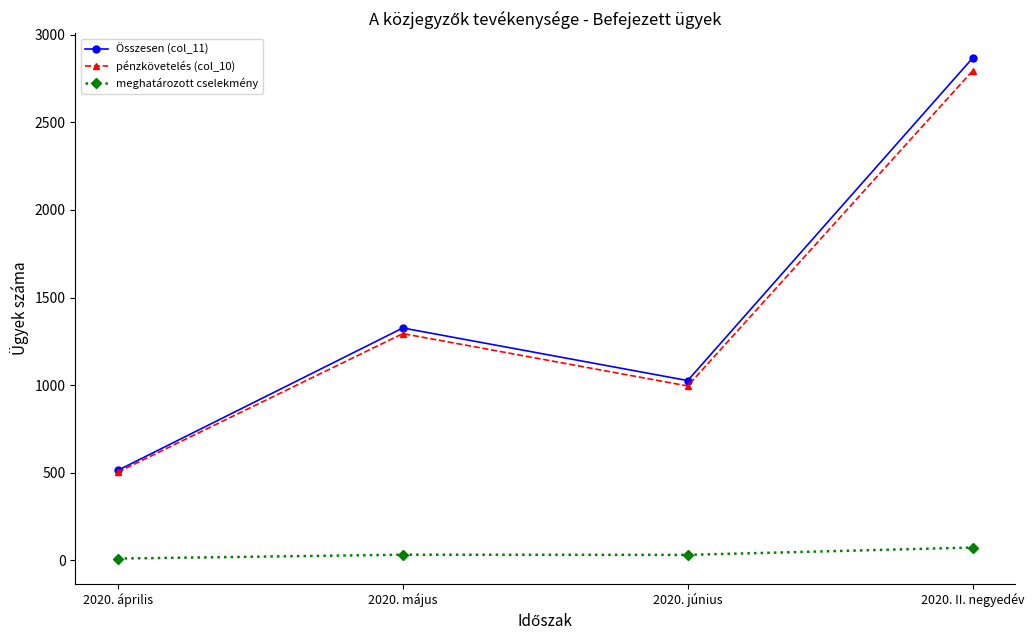

List the labels in order of Összesen (col_11) value, largest first.

2020. II. negyedév, 2020. május, 2020. június, 2020. április